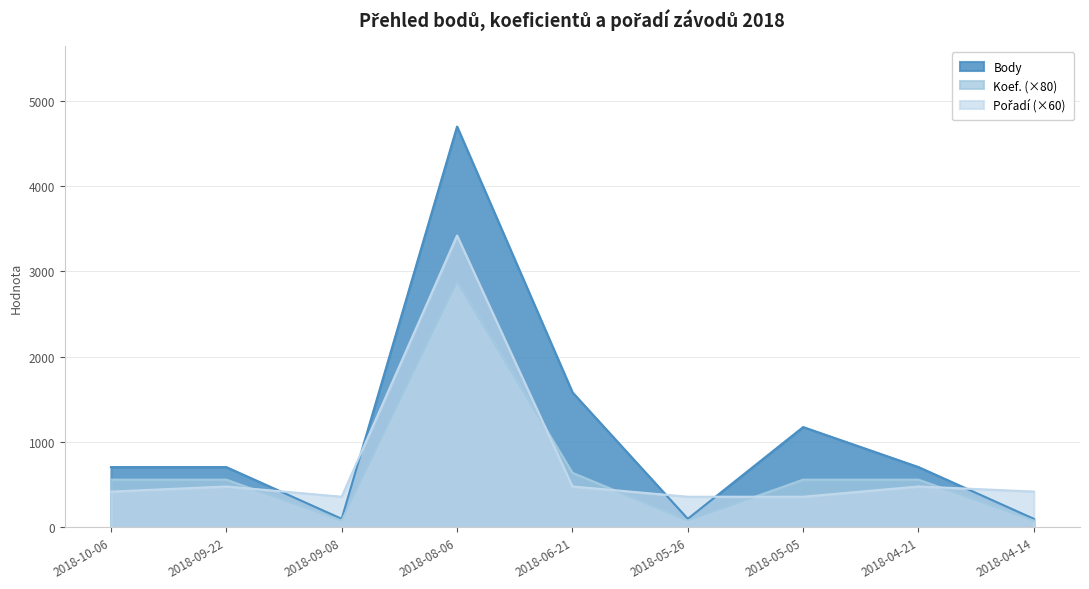

Read the Pořadí value at 2018-05-26, to the nearest 50.

350